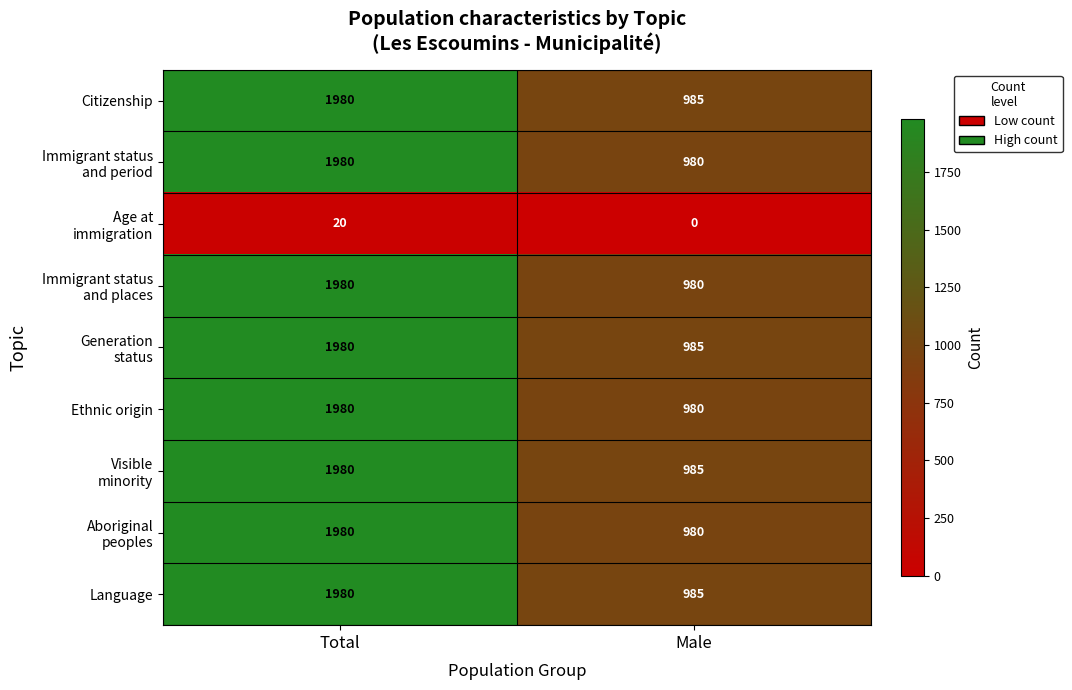

The value of Citizenship at Male is 1374. True or false?

False